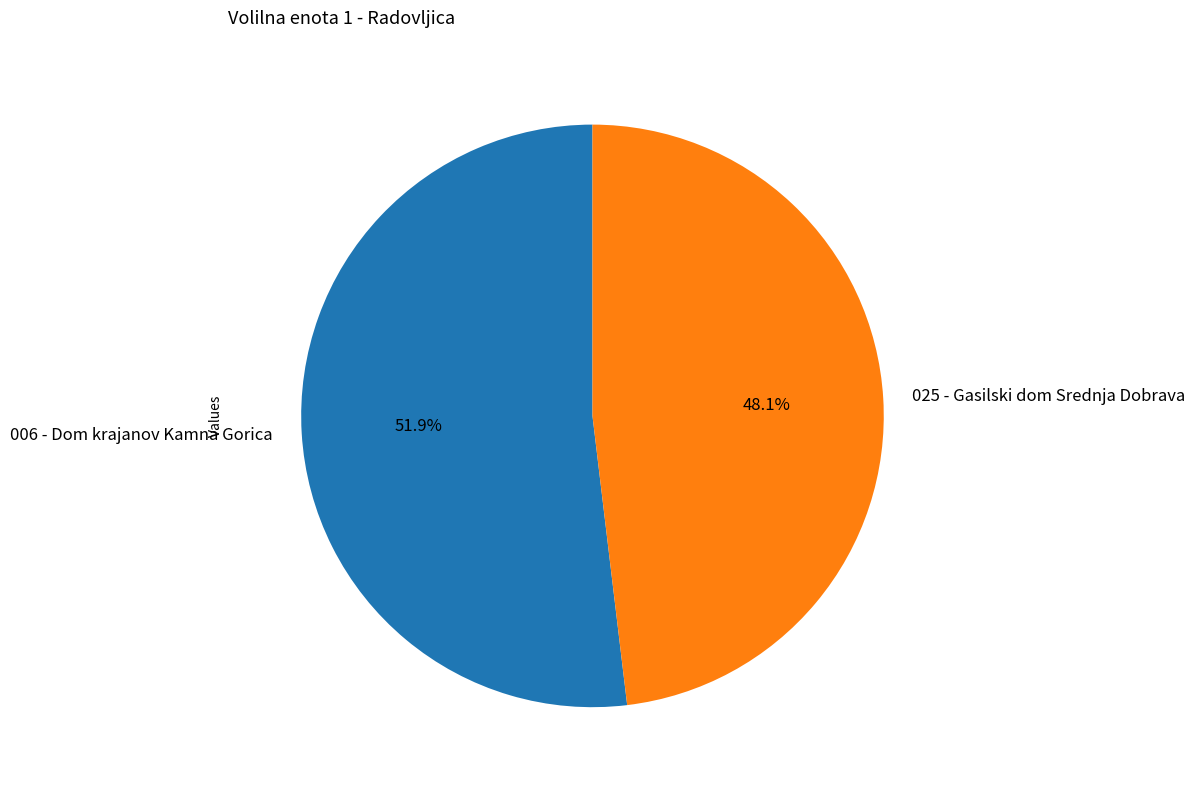

True or false: 025 - Gasilski dom Srednja Dobrava accounts for 48% of the total.

True